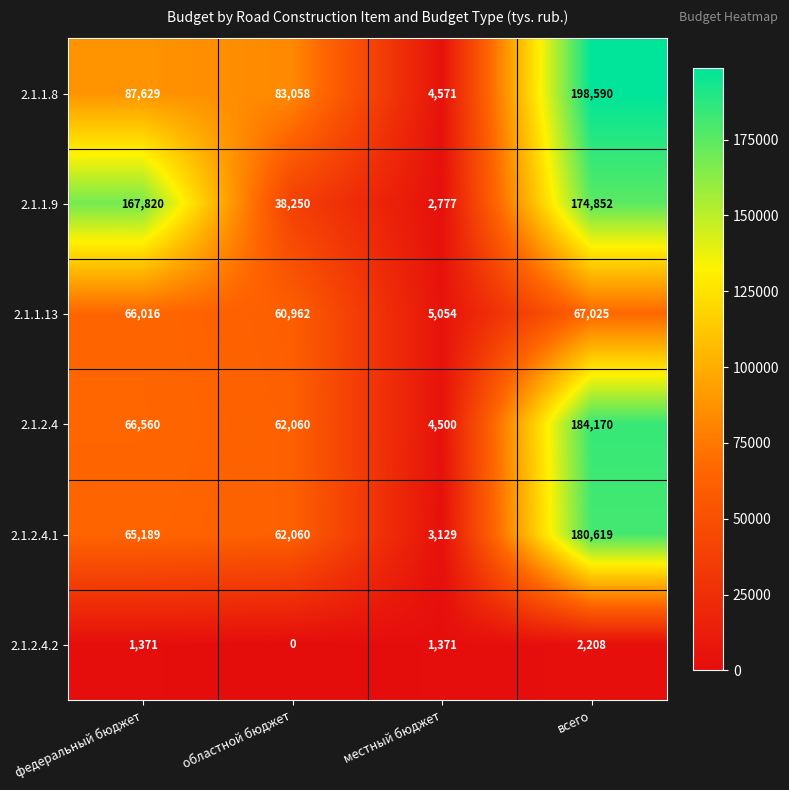

What is the sum of all 2.1.1.8 values?

373848